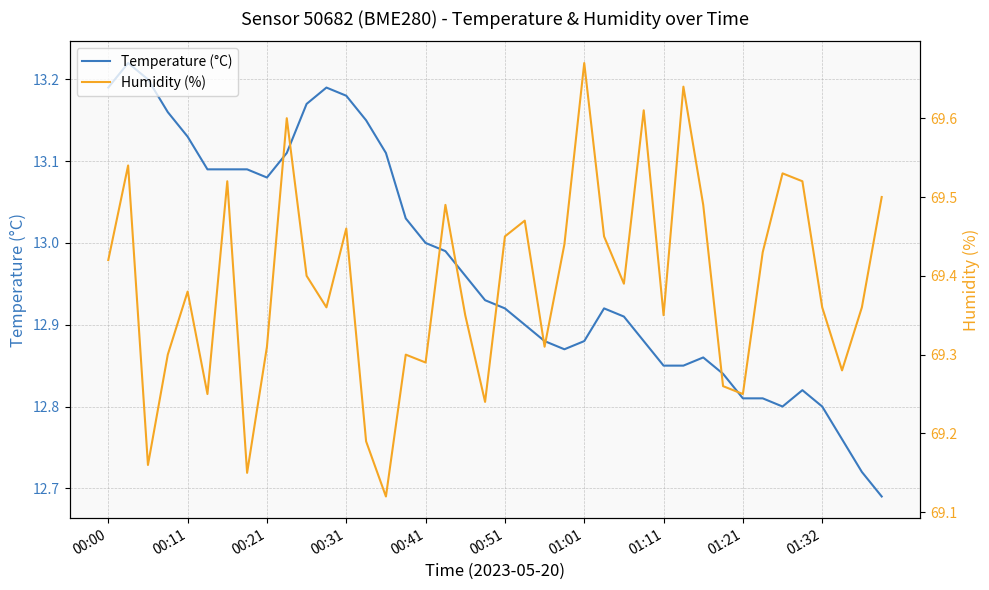

True or false: Humidity (%) has more than 1 interior local peaks.

True